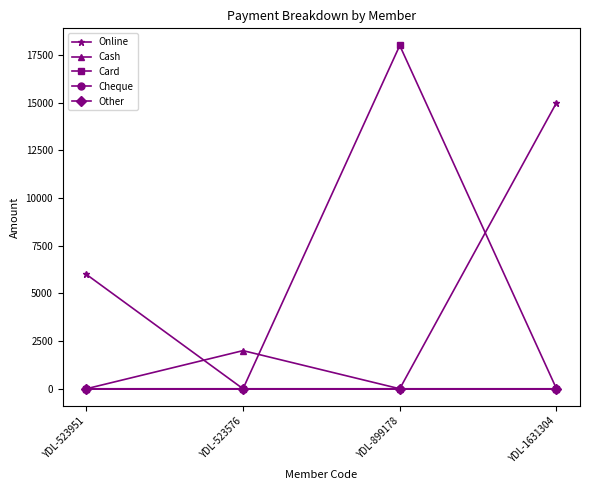

Which label corresponds to the smallest value in the chart?

YDL-523576